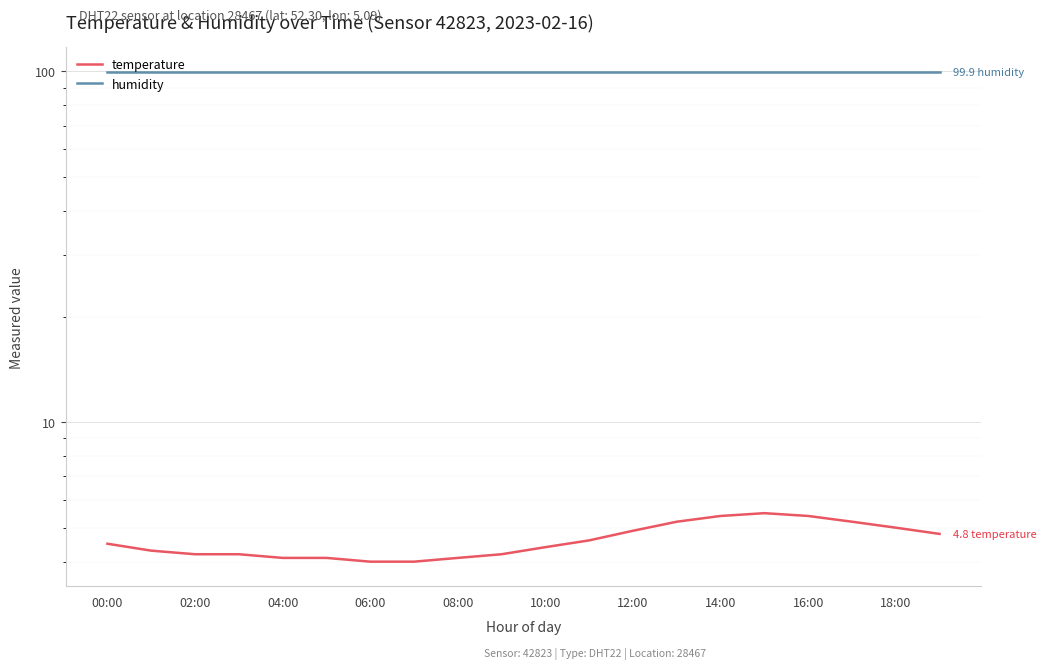

Count the number of data series in this chart.

2